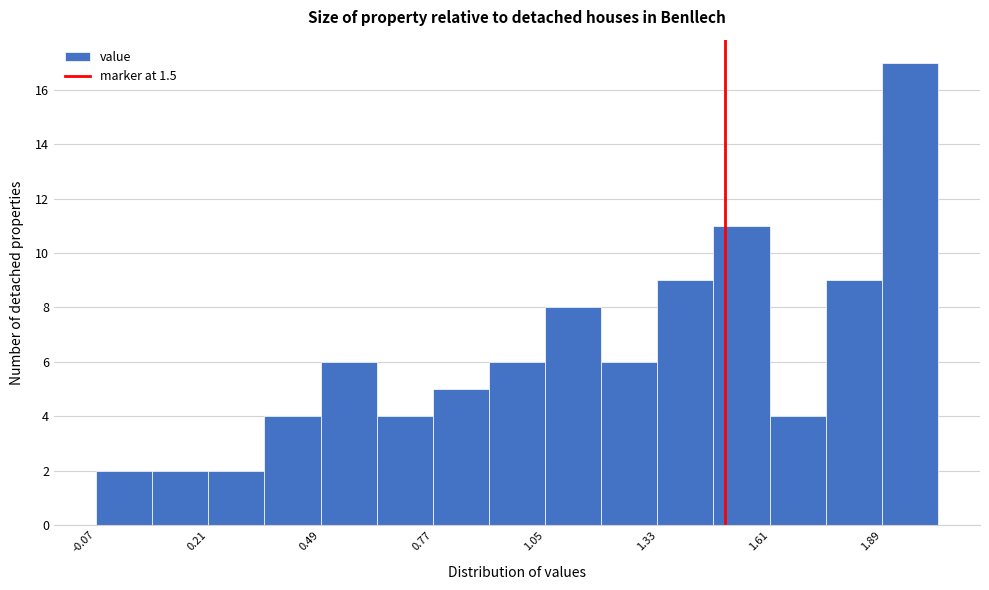

Read against the x-axis, roughly where is the centre of the tallest bar?

1.95